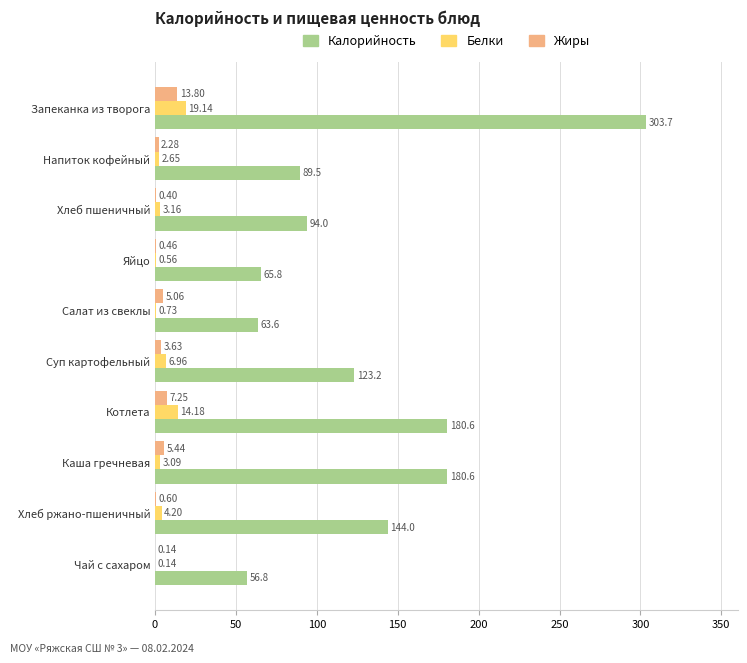

How many data points in Калорийность are above 123?

5